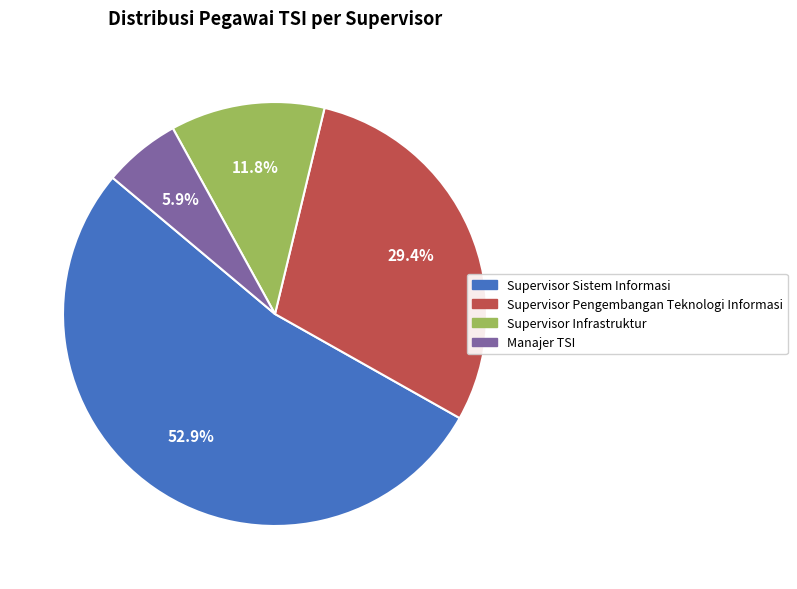

To the nearest percent, what is the combined percentage of Supervisor Pengembangan Teknologi Informasi and Manajer TSI?

35%